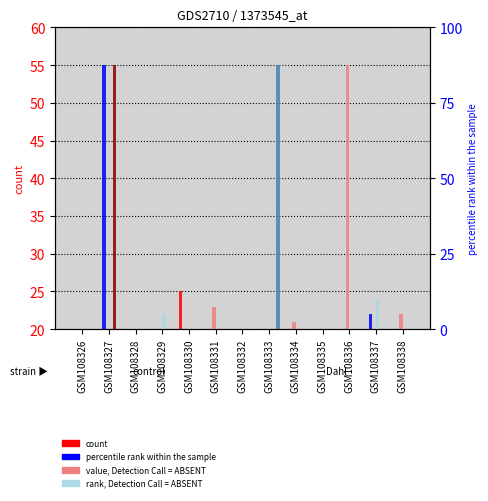

Which has a higher value, GSM108334 or GSM108328?

GSM108334